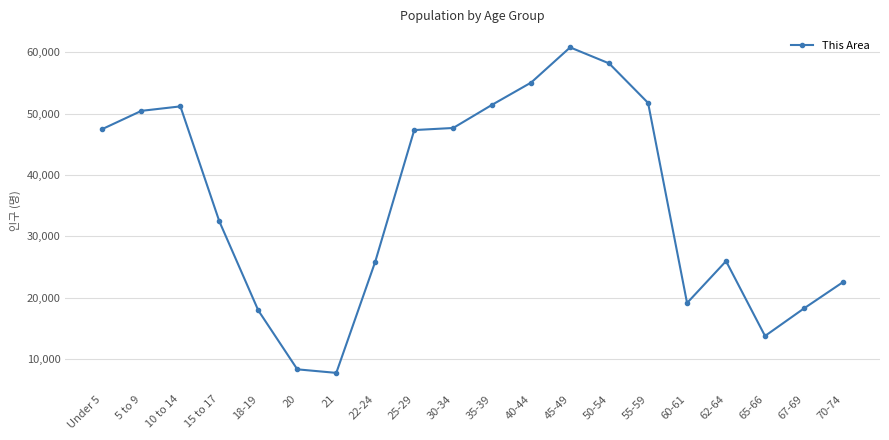

The value at 65-66 is 20947. True or false?

False